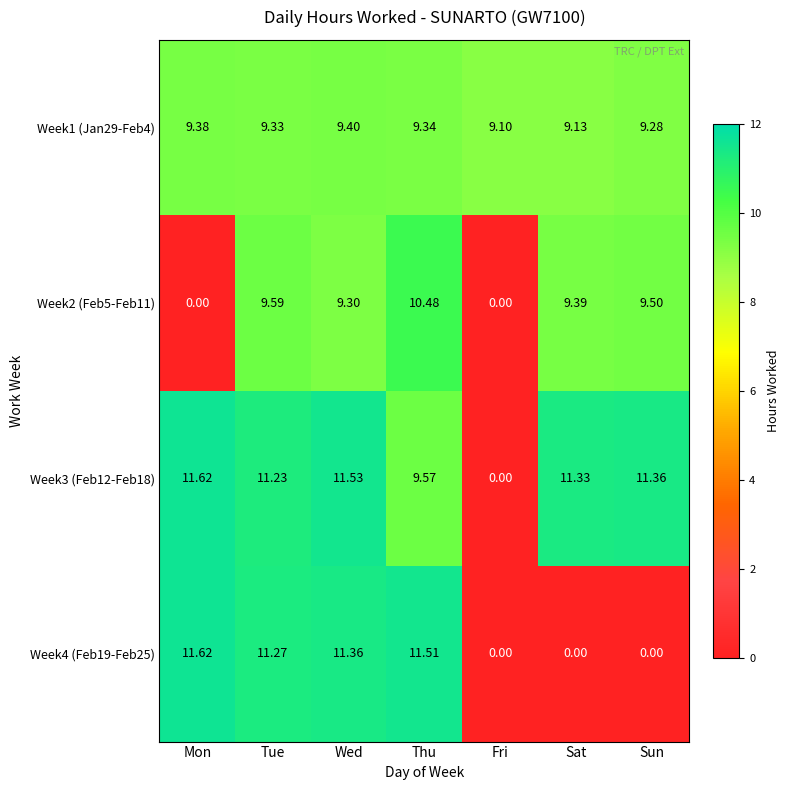

At which label does Week4 (Feb19-Feb25) reach its peak?

Mon